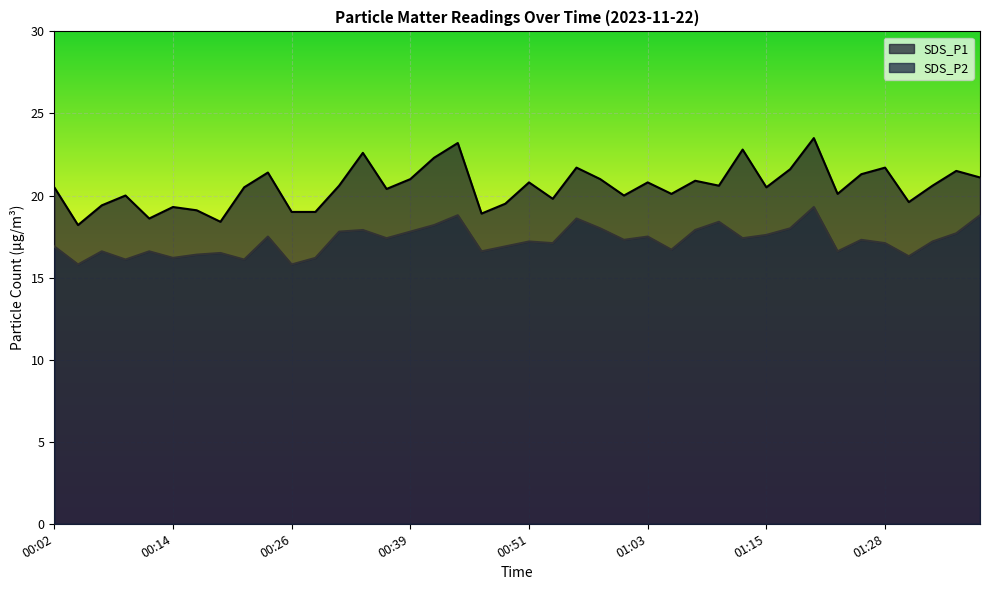

True or false: SDS_P2 and SDS_P1 intersect in this chart.

False